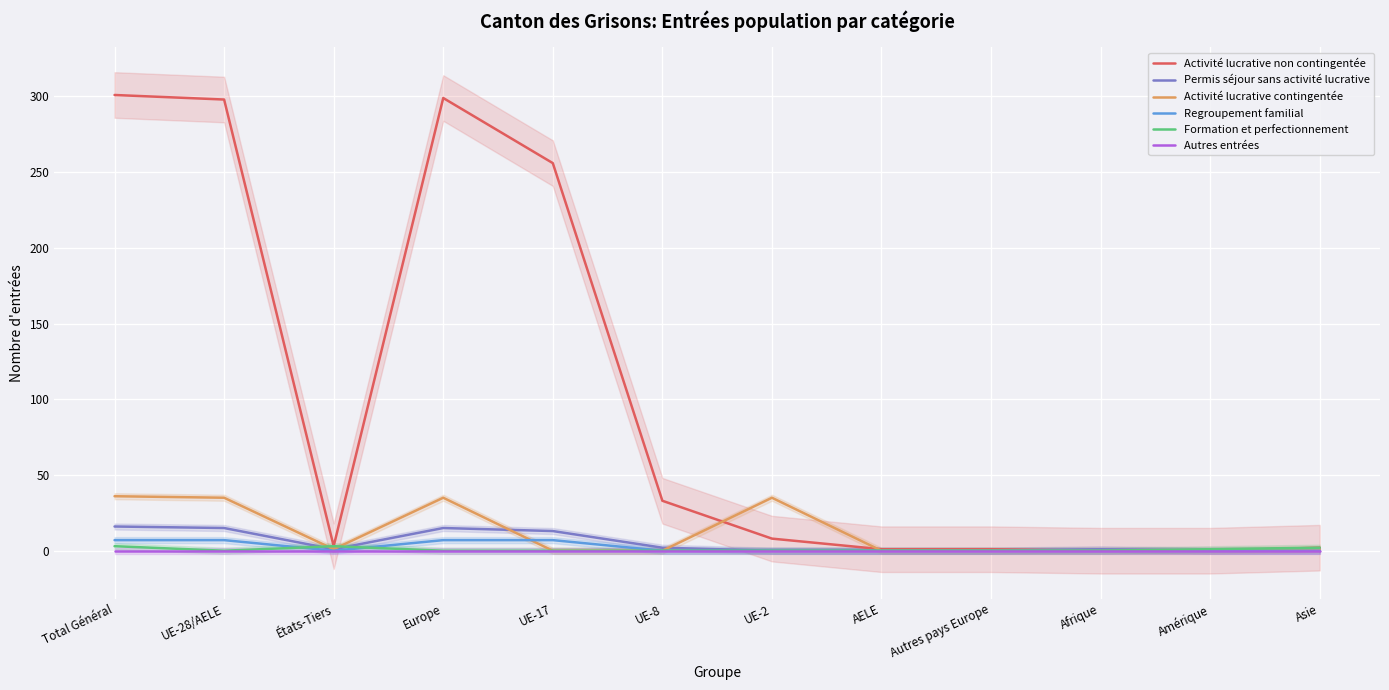

The value of Activité lucrative non contingentée at États-Tiers is 3. True or false?

True